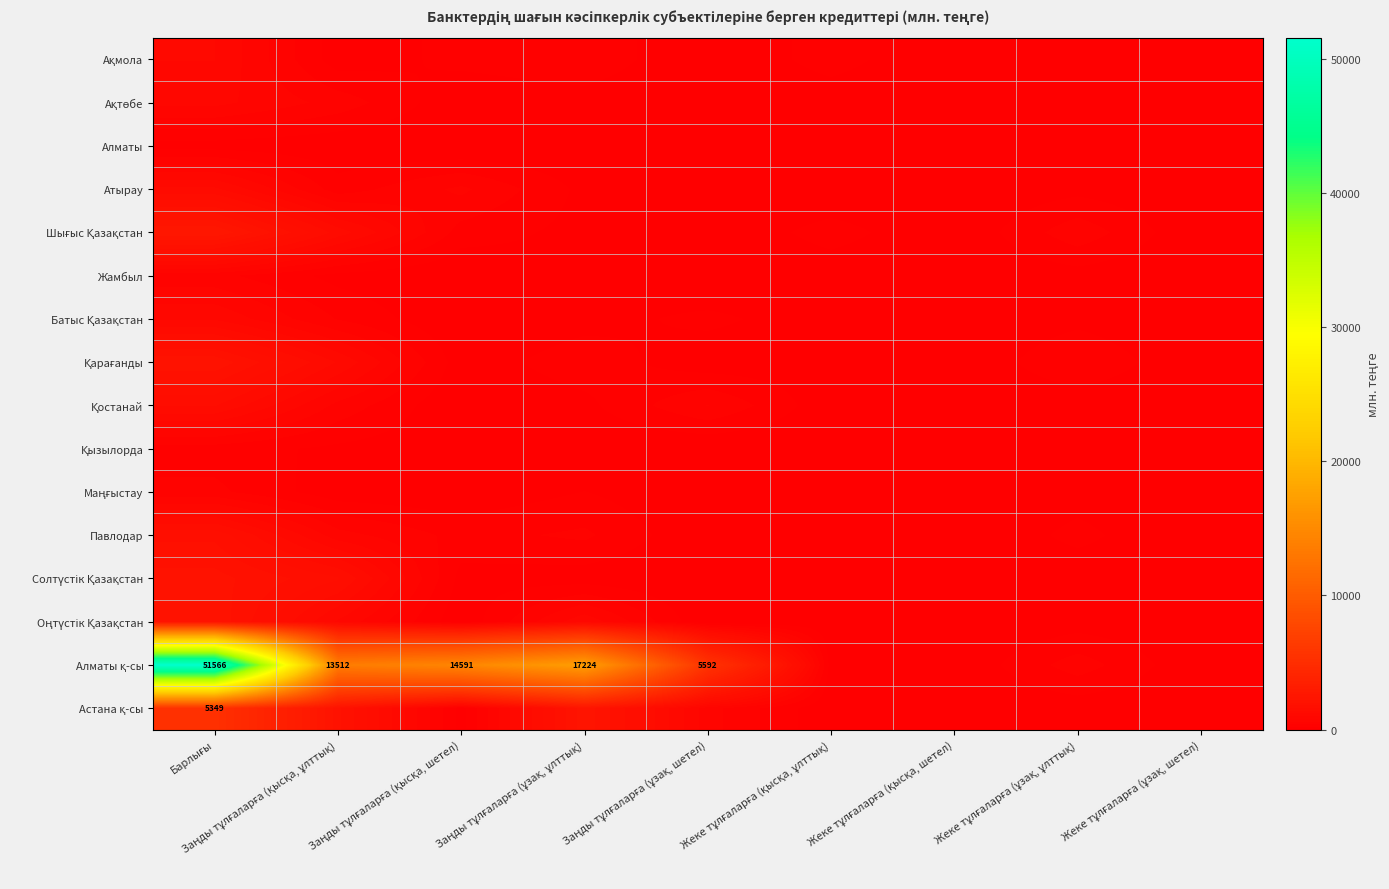

What is the difference between the second highest and second lowest values in the Батыс Қазақстан series?

389.5